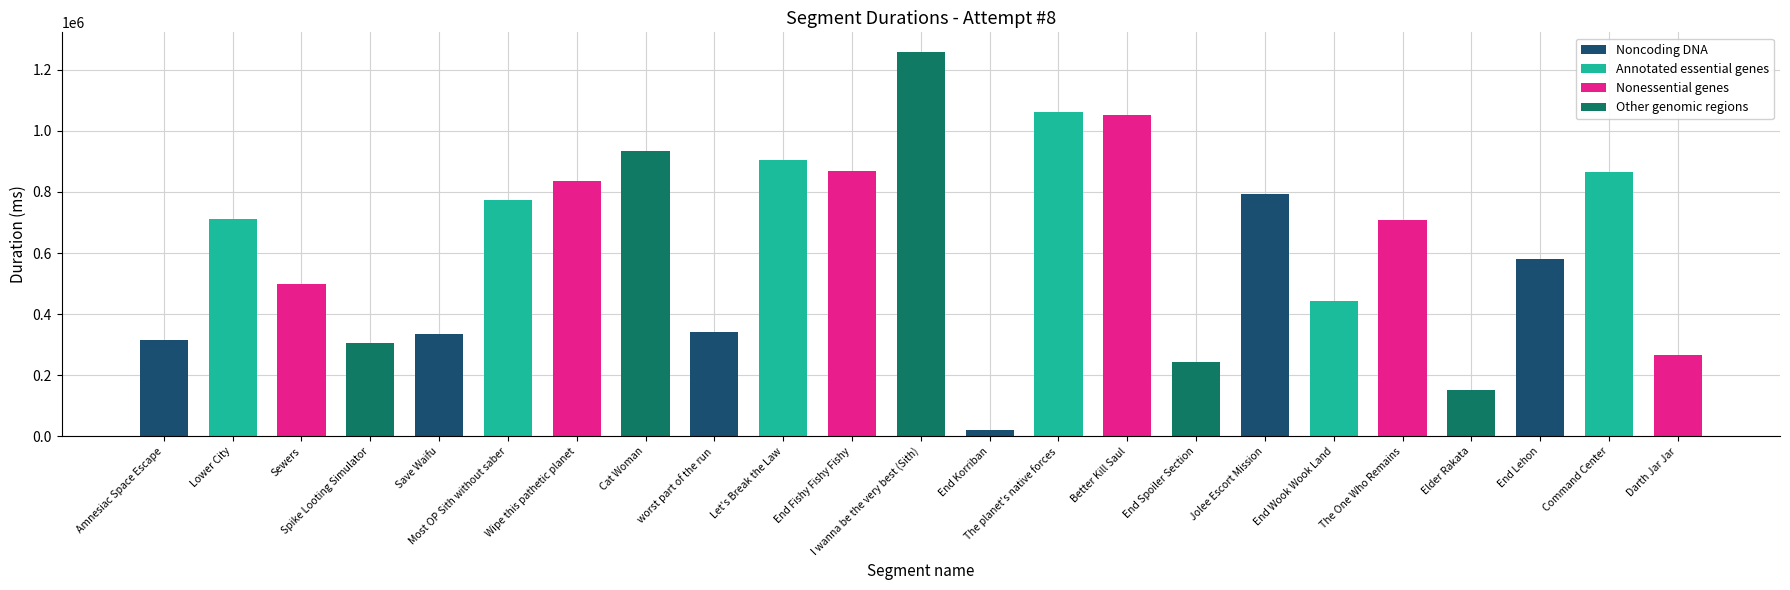

What is the approximate value at Most OP Sith without saber?

772610